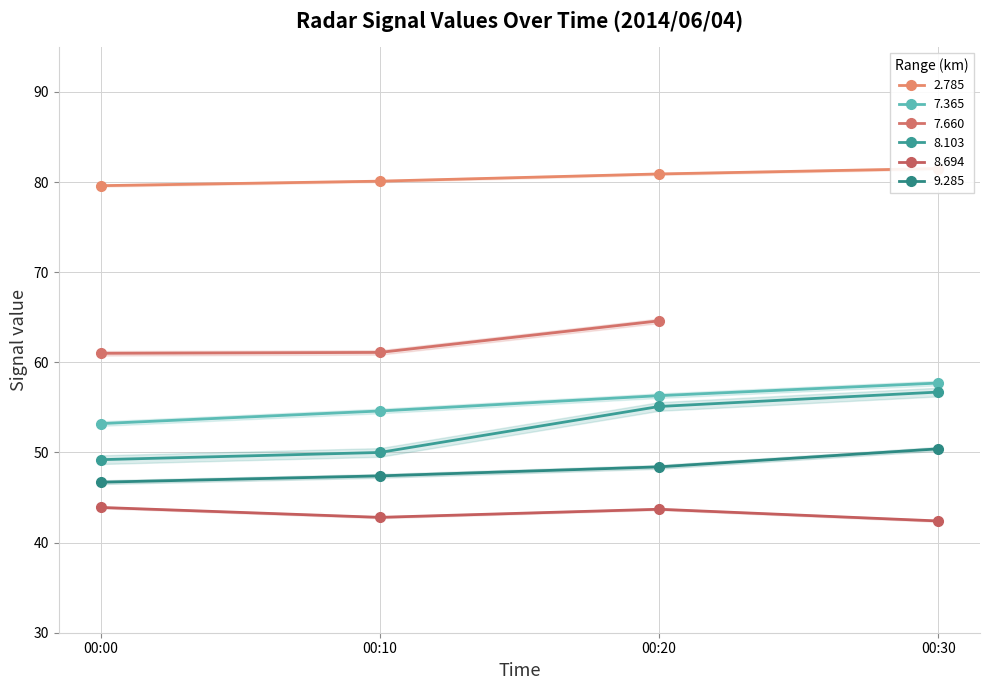

The value of 9.285 at 00:20 is 48.4. True or false?

True